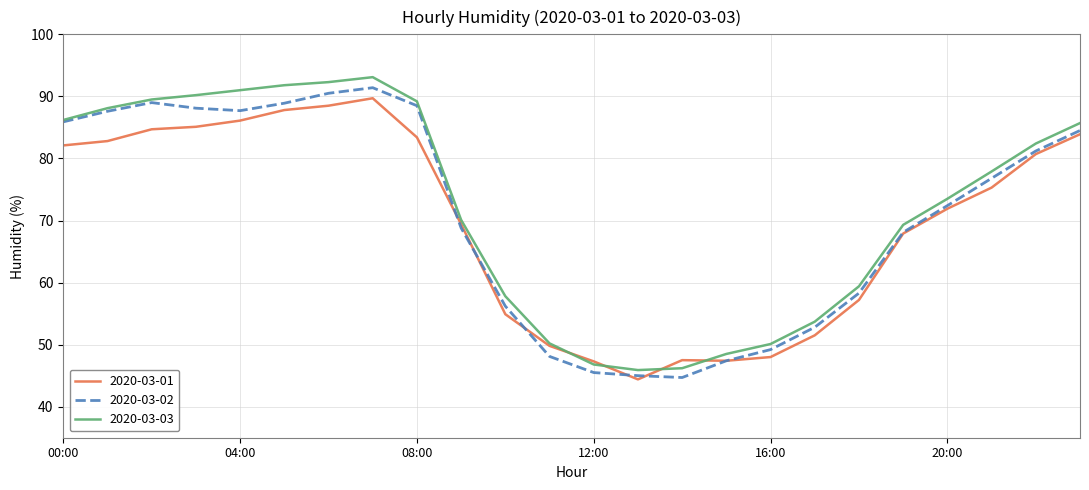

After their last crossing, which series has the higher values: 2020-03-01 or 2020-03-03?

2020-03-03